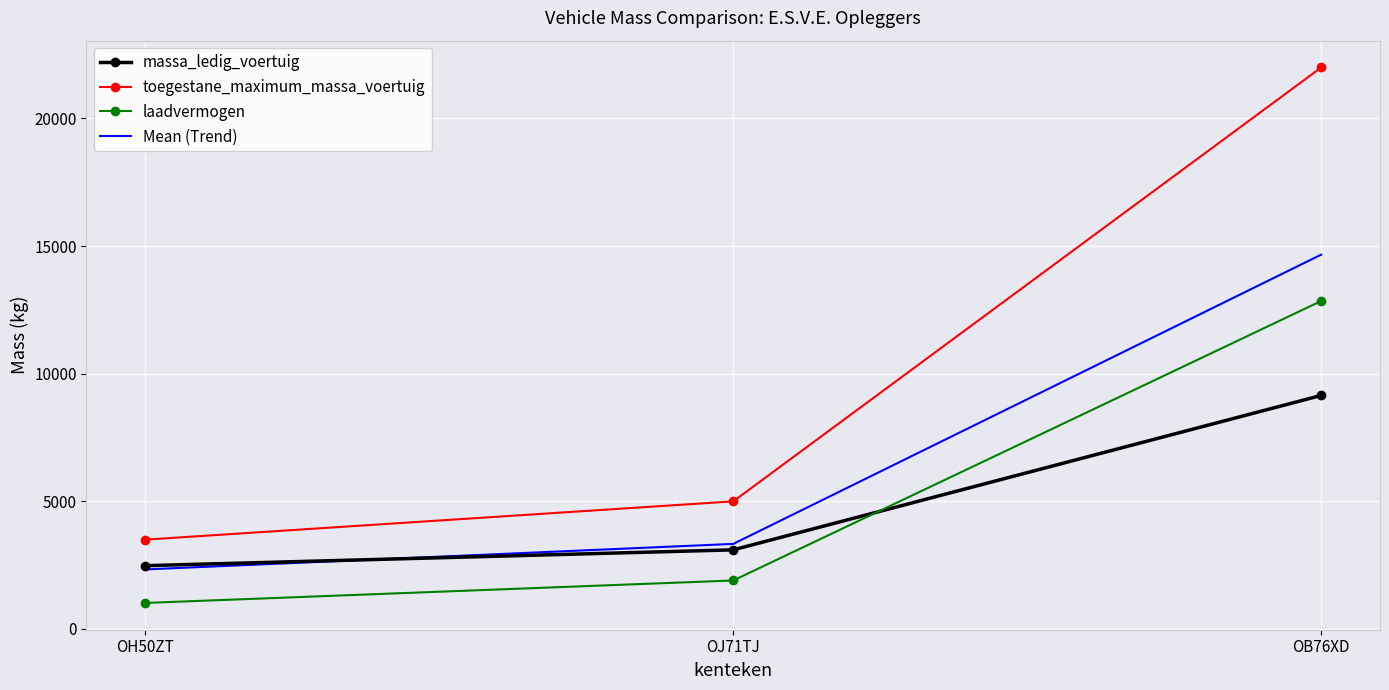

At which label does toegestane_maximum_massa_voertuig reach its peak?

OB76XD